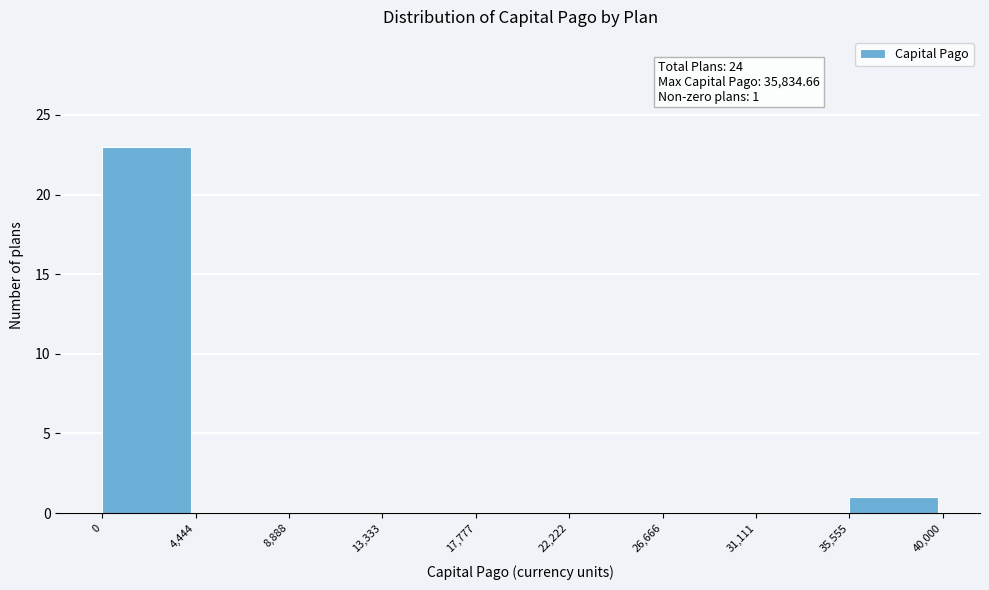

Which range on the x-axis has the tallest bar?

0 to 4,444